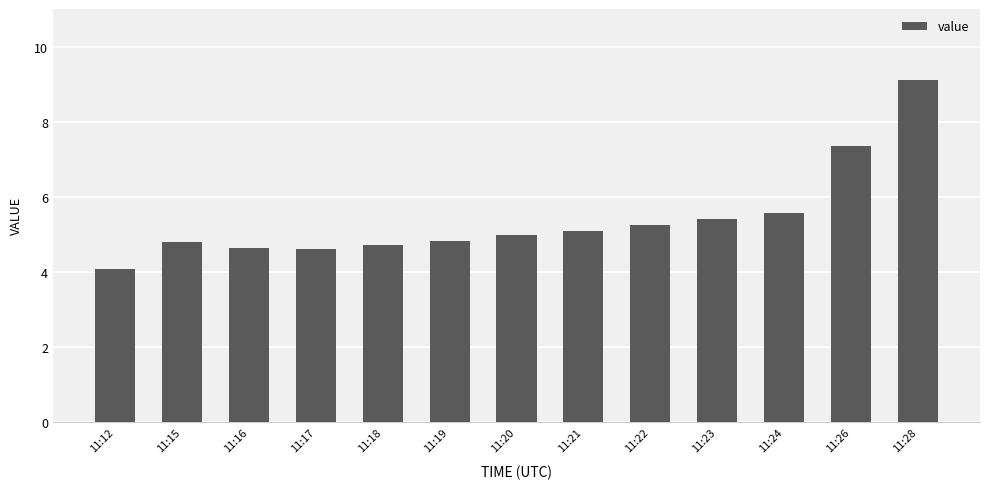

What is the sum of the values at 11:19 and 11:26?

12.2